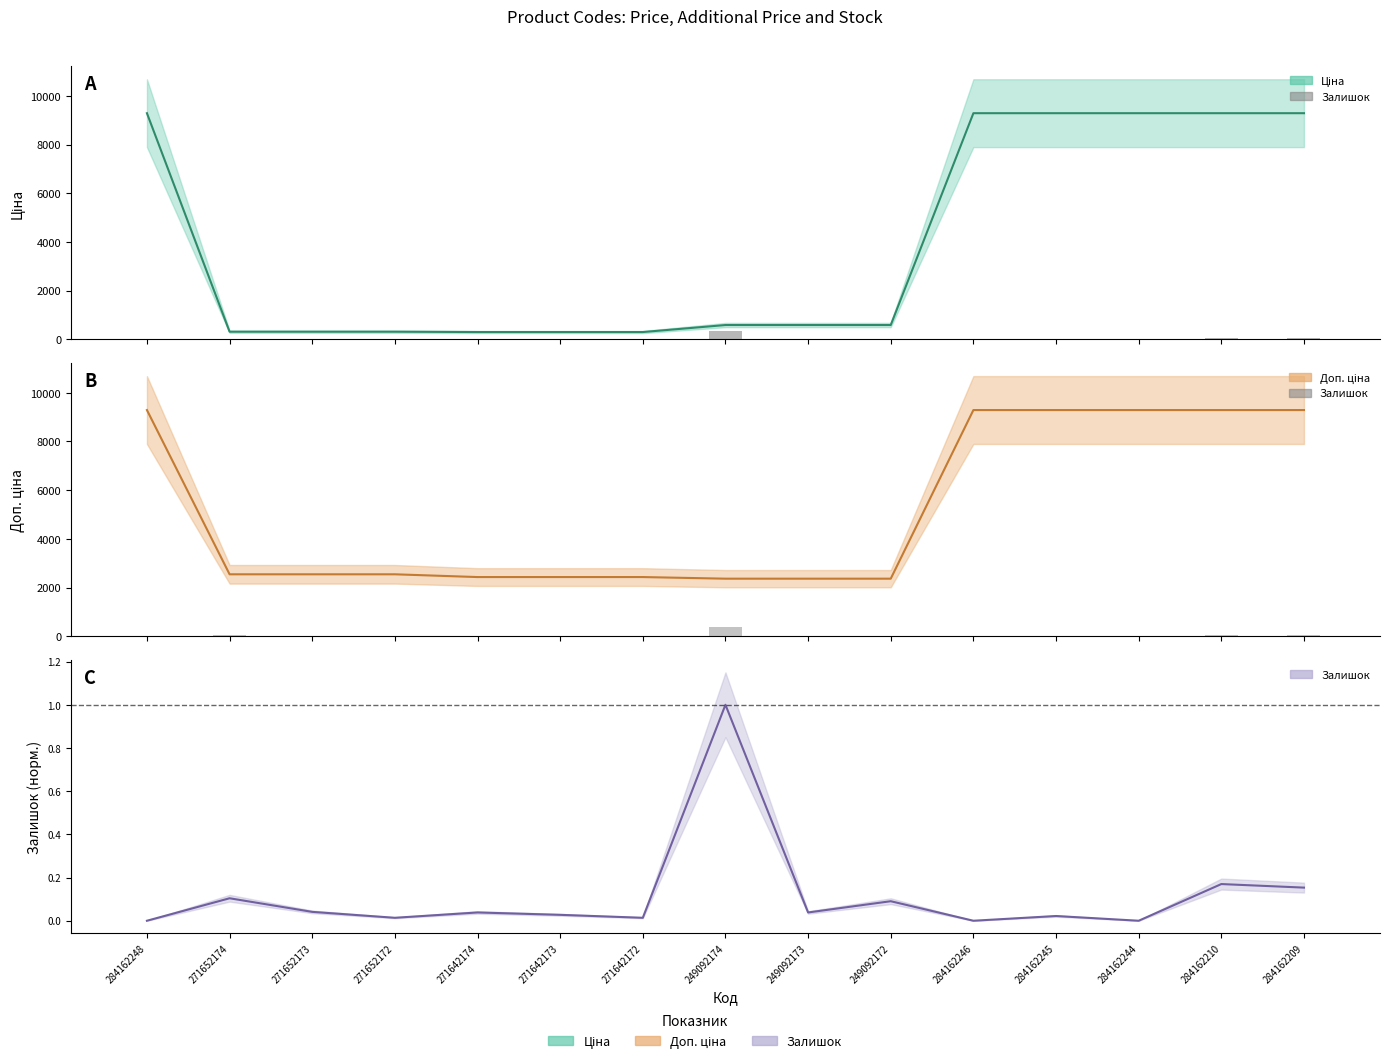

What is the sum of all values?

625